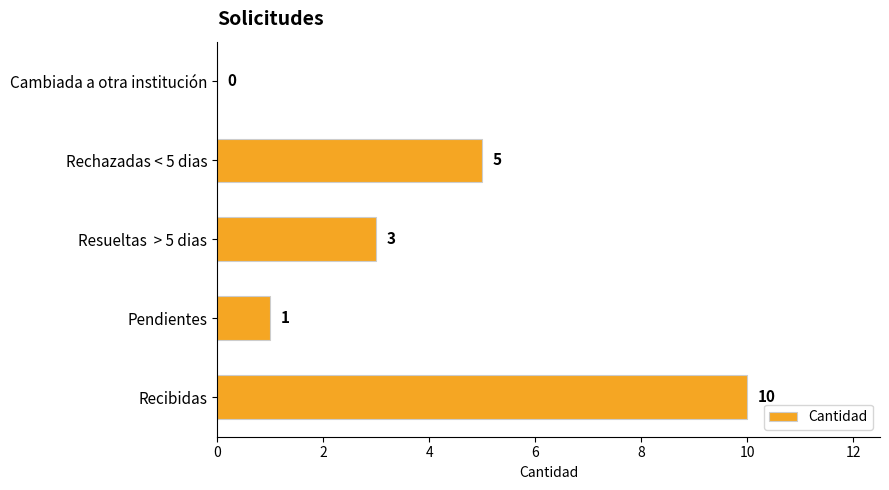

What is the sum of all values?

19